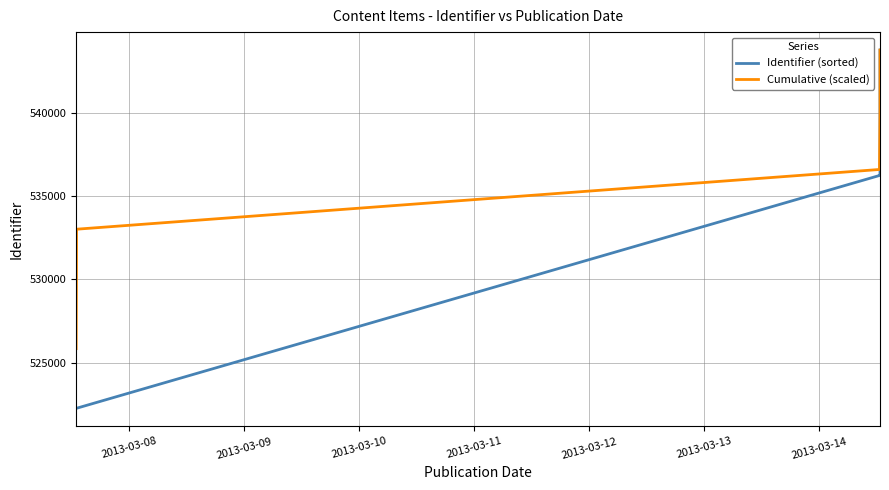

Rank the series at 2013-03-13 from lowest to highest value.

Identifier (sorted), Cumulative (scaled)